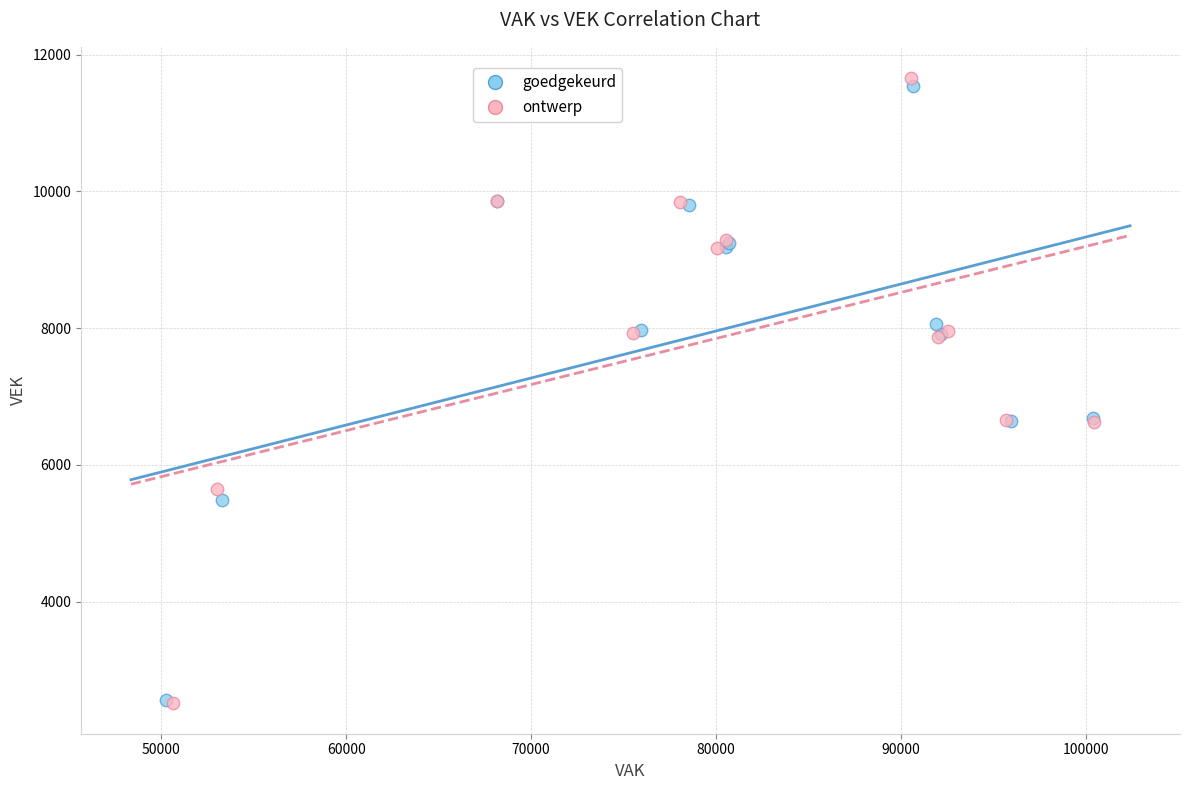

Which series has the largest Y range (max minus min)?

ontwerp